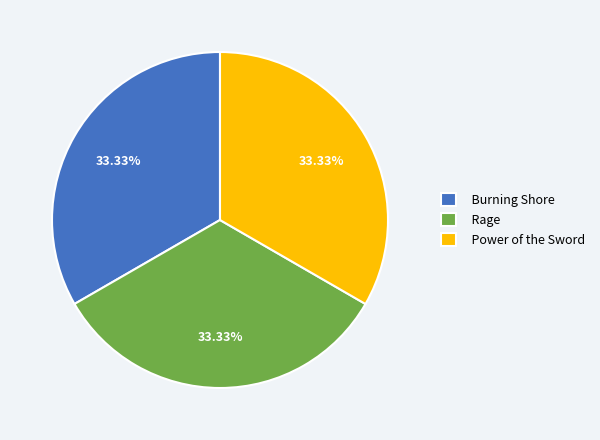

What percentage is the Burning Shore slice, to the nearest percent?

33%